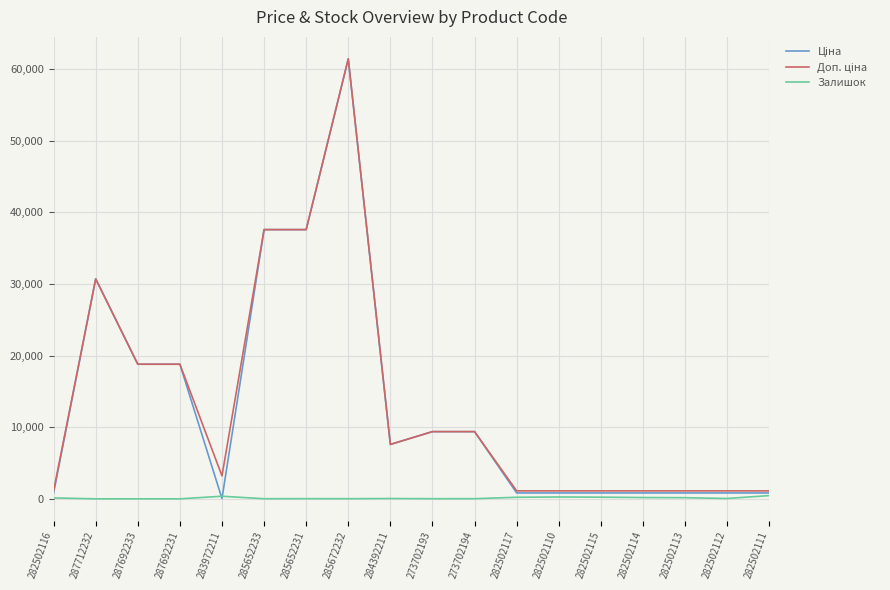

What value does the Залишок series have at 282502117?

214.0